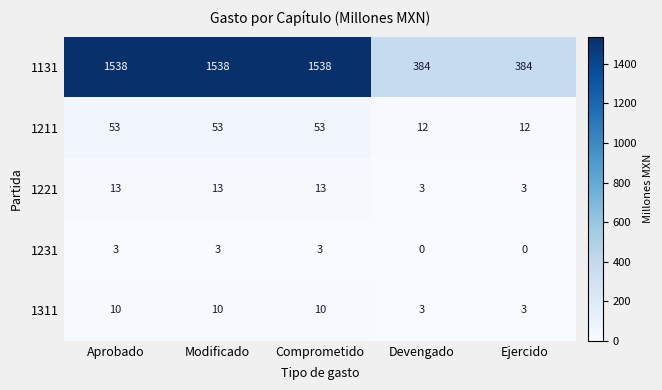

Is it true that 1211 equals 53 at Comprometido?

True